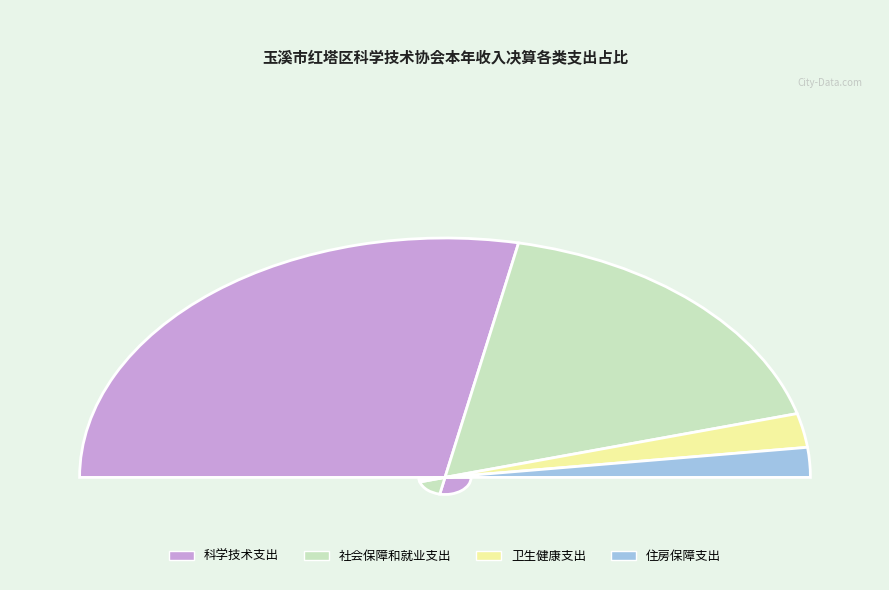

Is there a majority slice in this chart?

Yes